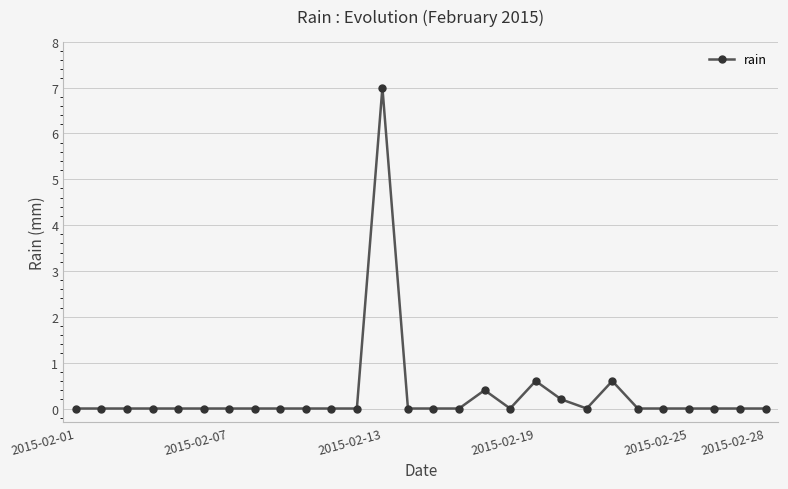

Reading right to left, transcribe all the data shown in this chart.

0.0	0.0	0.0	0.0	0.0	0.0	0.6	0.0	0.2	0.6	0.0	0.4	0.0	0.0	0.0	7.0	0.0	0.0	0.0	0.0	0.0	0.0	0.0	0.0	0.0	0.0	0.0	0.0